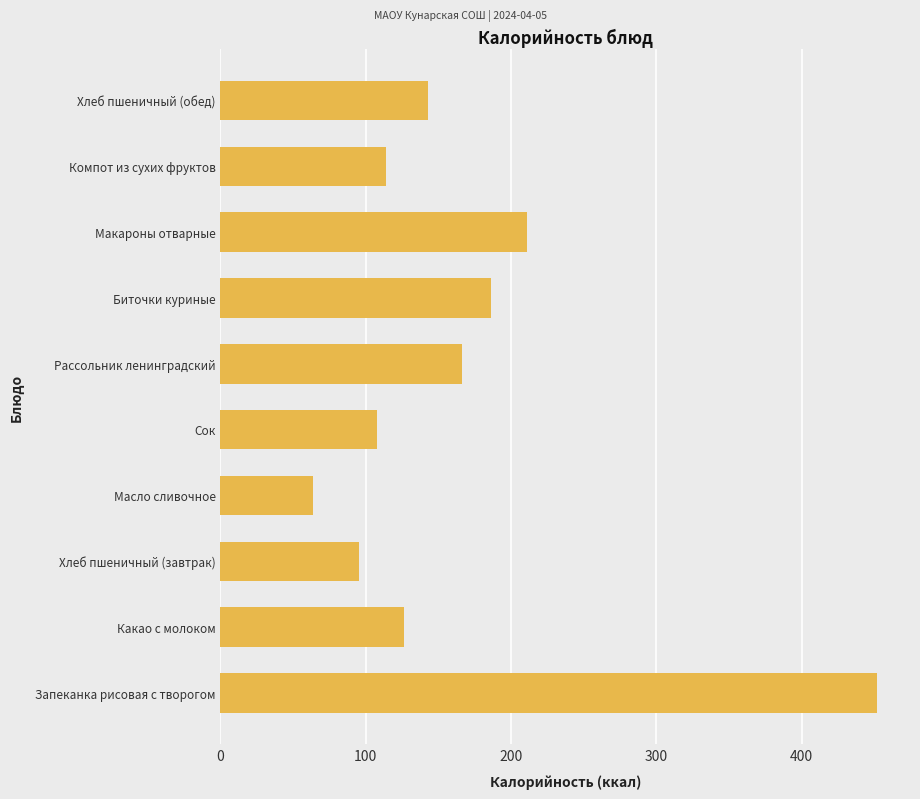

List the labels in order of value, largest first.

Запеканка рисовая с творогом, Макароны отварные, Биточки куриные, Рассольник ленинградский, Хлеб пшеничный (обед), Какао с молоком, Компот из сухих фруктов, Сок, Хлеб пшеничный (завтрак), Масло сливочное